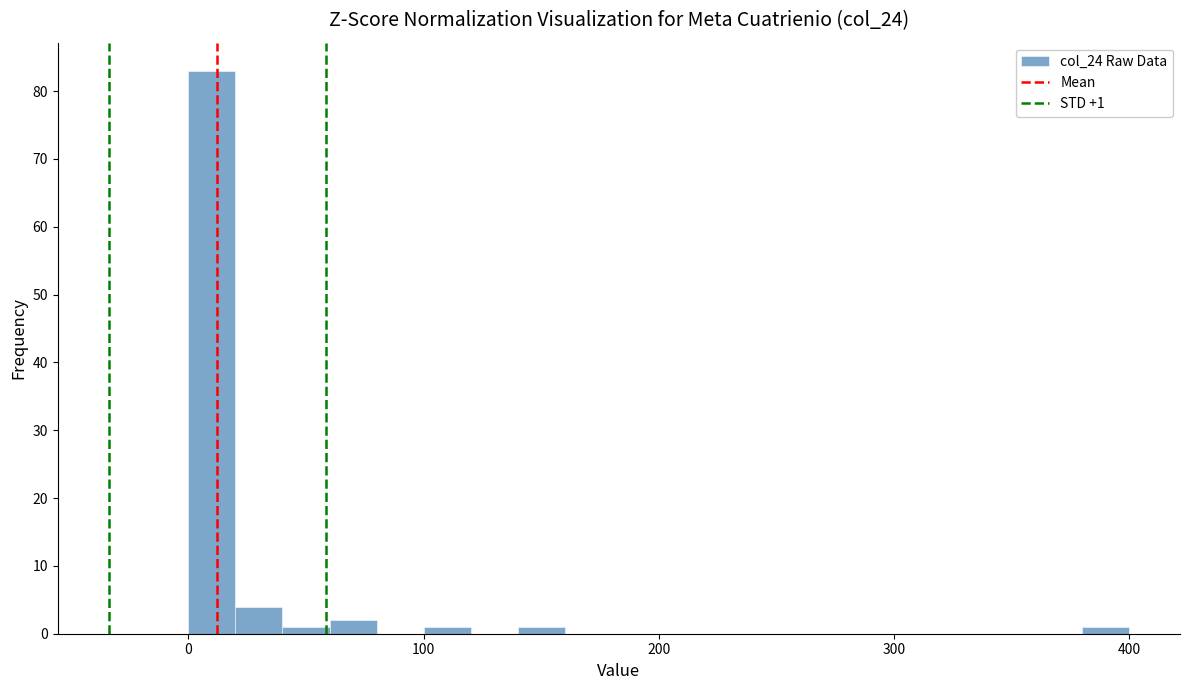

Read against the x-axis, roughly where is the centre of the tallest bar?

10